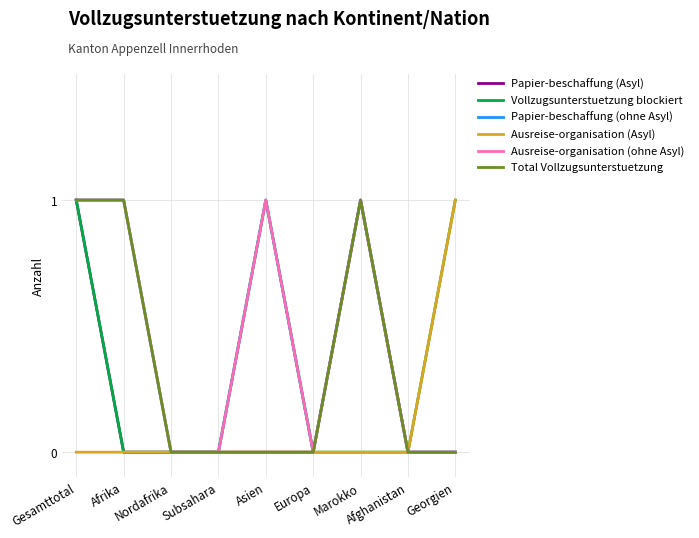

Does the chart have visible grid lines?

Yes